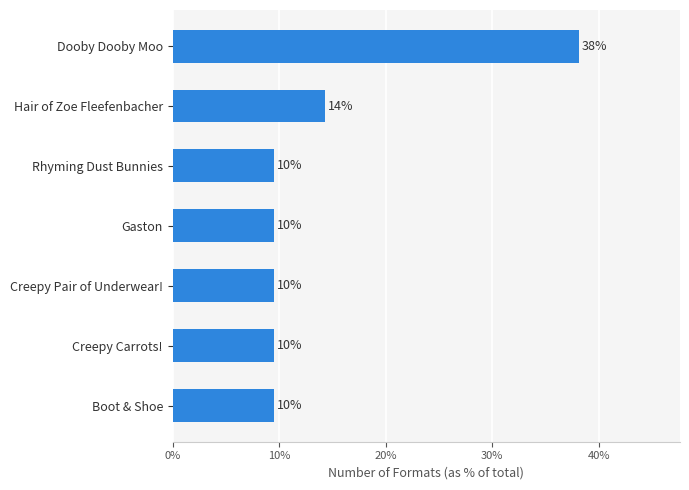

How many bars are there in total?

7